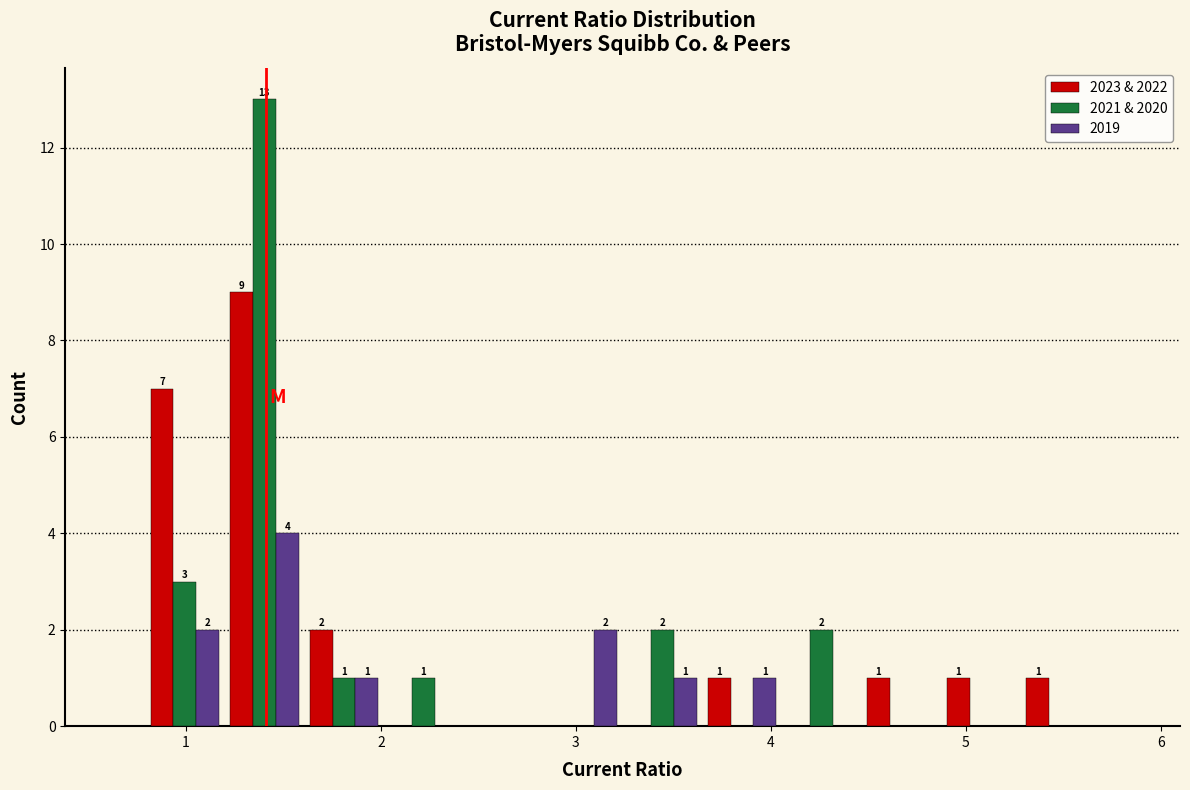

In the 2019 series, which range on the x-axis has the tallest bar?

1.2 to 1.6